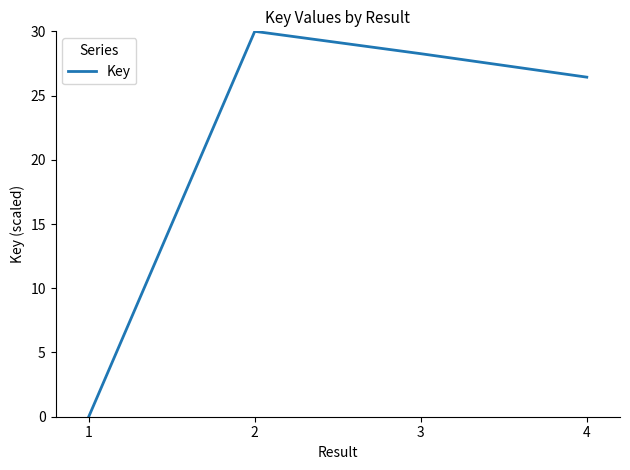

Which label corresponds to the smallest value in the chart?

1